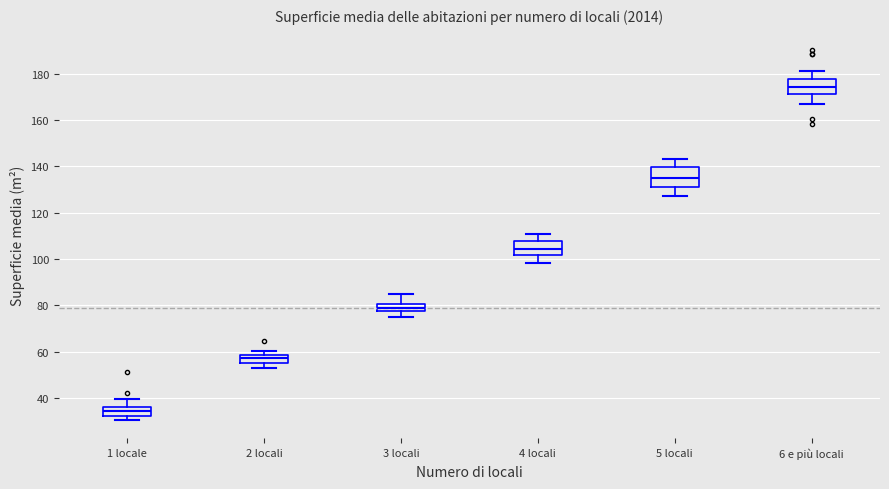

Which box is the tallest, from its lower edge to its upper edge?

5 locali